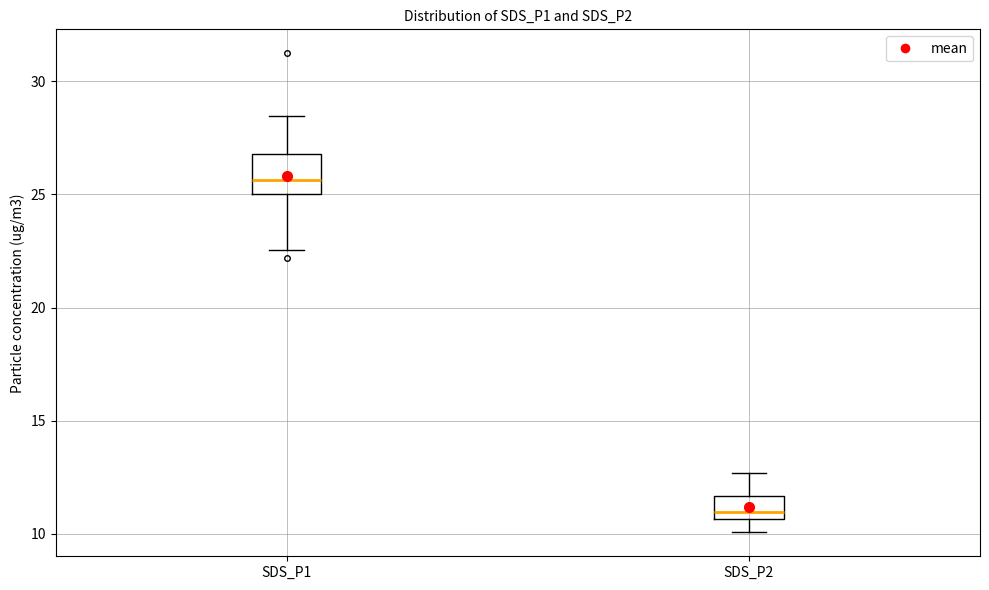

Where is the upper edge of the box for SDS_P2 on the y-axis? The values are not printed on the chart, so give them approximately, as read against the axis.

11.5